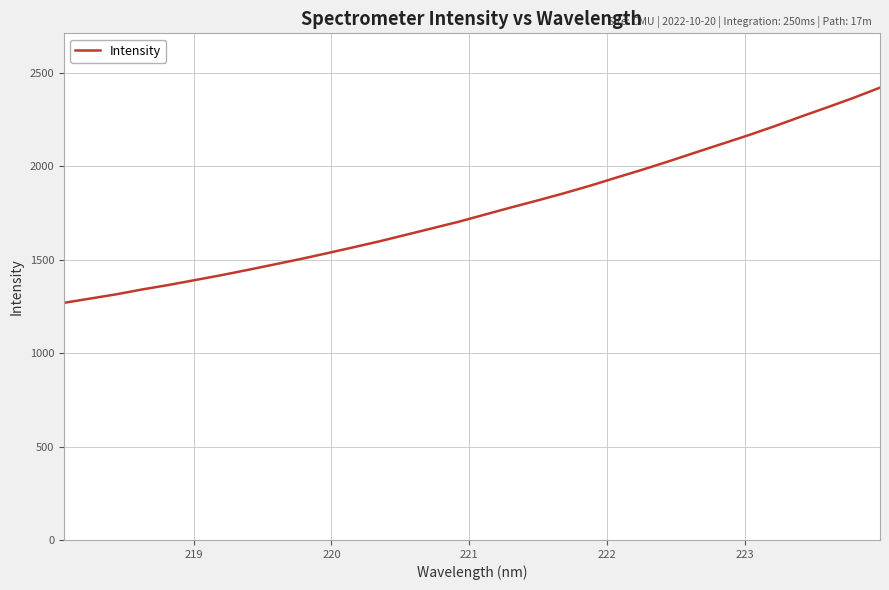

What is the maximum value shown in the chart?

2421.3